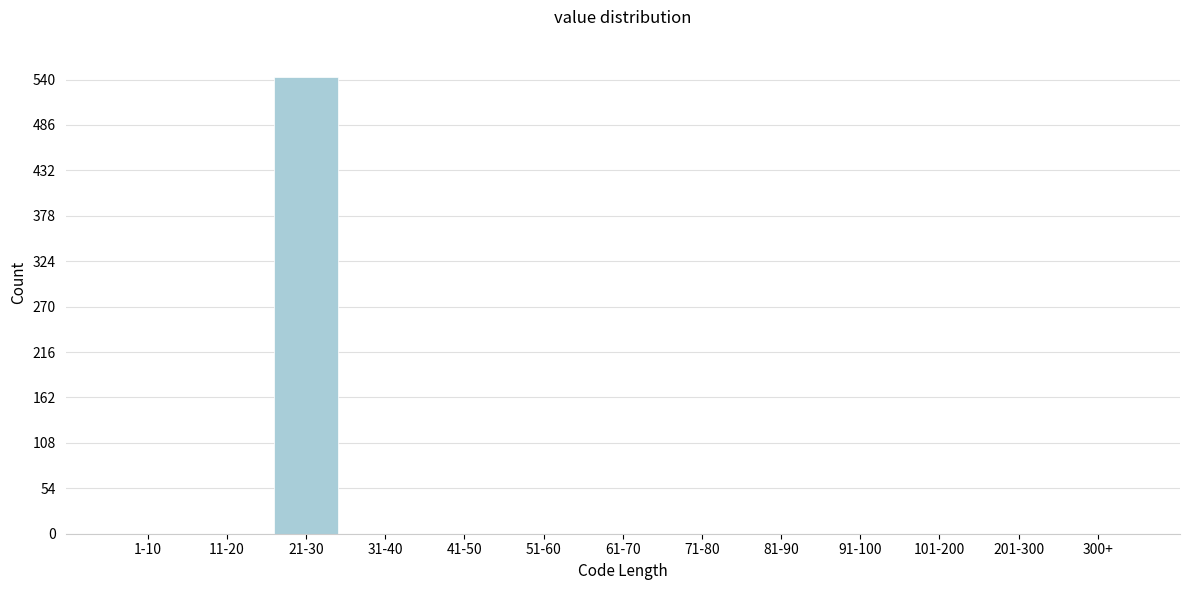

Reading left to right, transcribe all the data shown in this chart.

1-10=0	11-20=0	21-30=543	31-40=0	41-50=0	51-60=0	61-70=0	71-80=0	81-90=0	91-100=0	101-200=0	201-300=0	300+=0